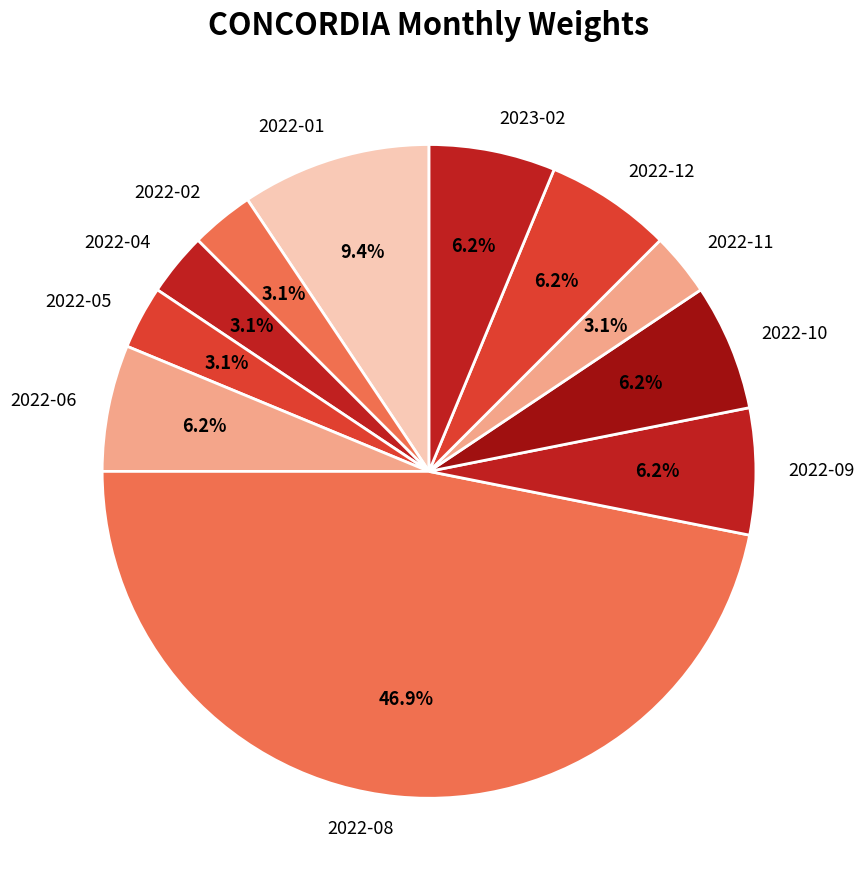

What is the largest slice in the pie chart?

2022-08